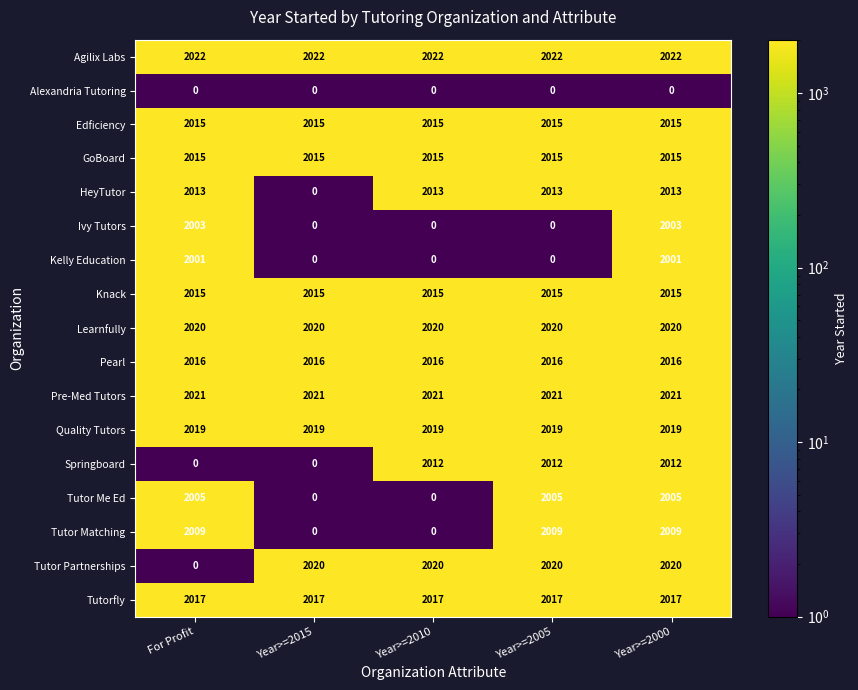

What is the maximum value shown in the chart?

2022